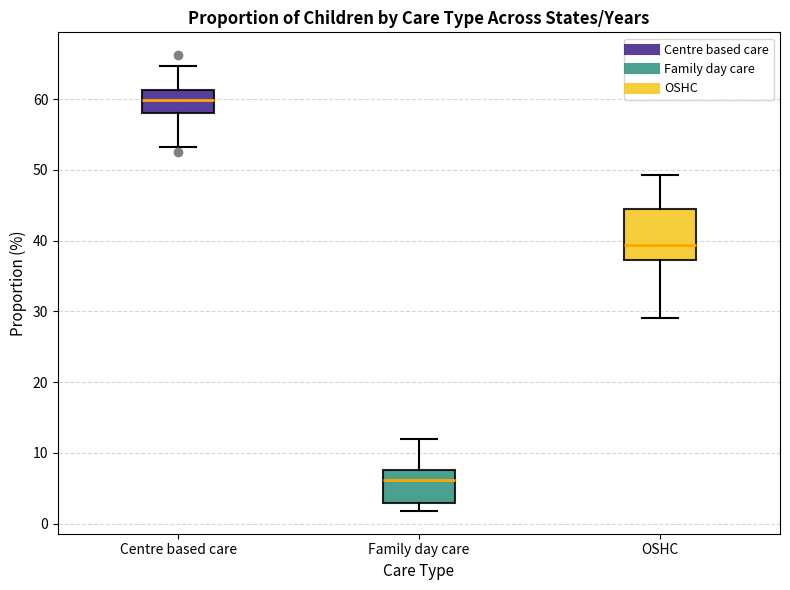

Which box's median line is the highest?

Centre based care